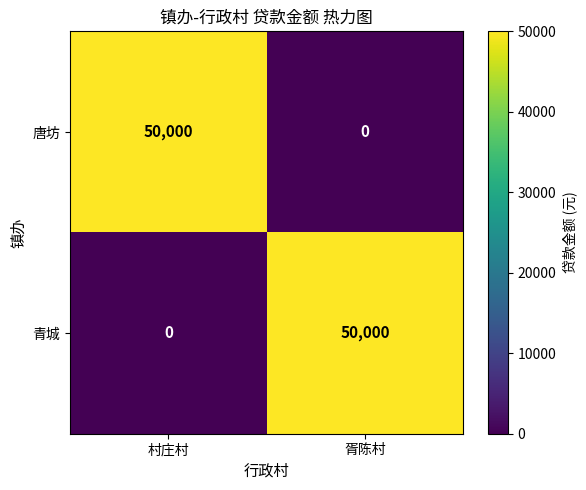

What is the difference between the maximum and minimum values in the 青城 series?

50000